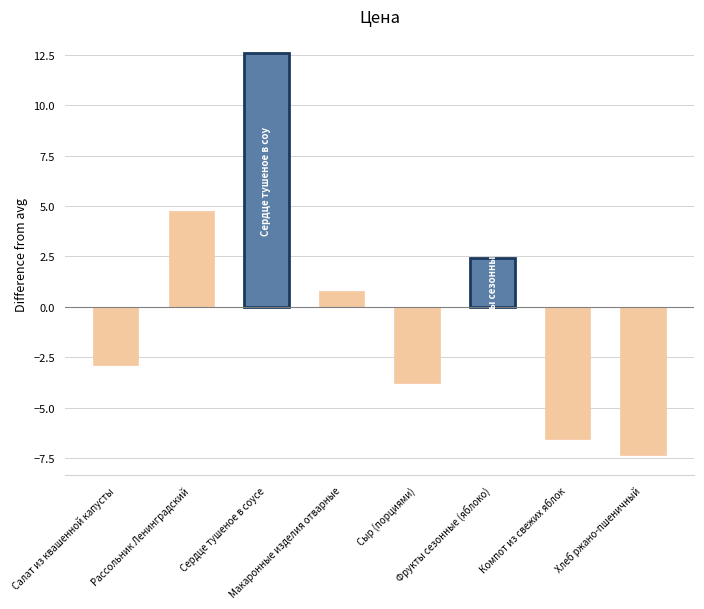

What is the greatest value displayed?

12.6